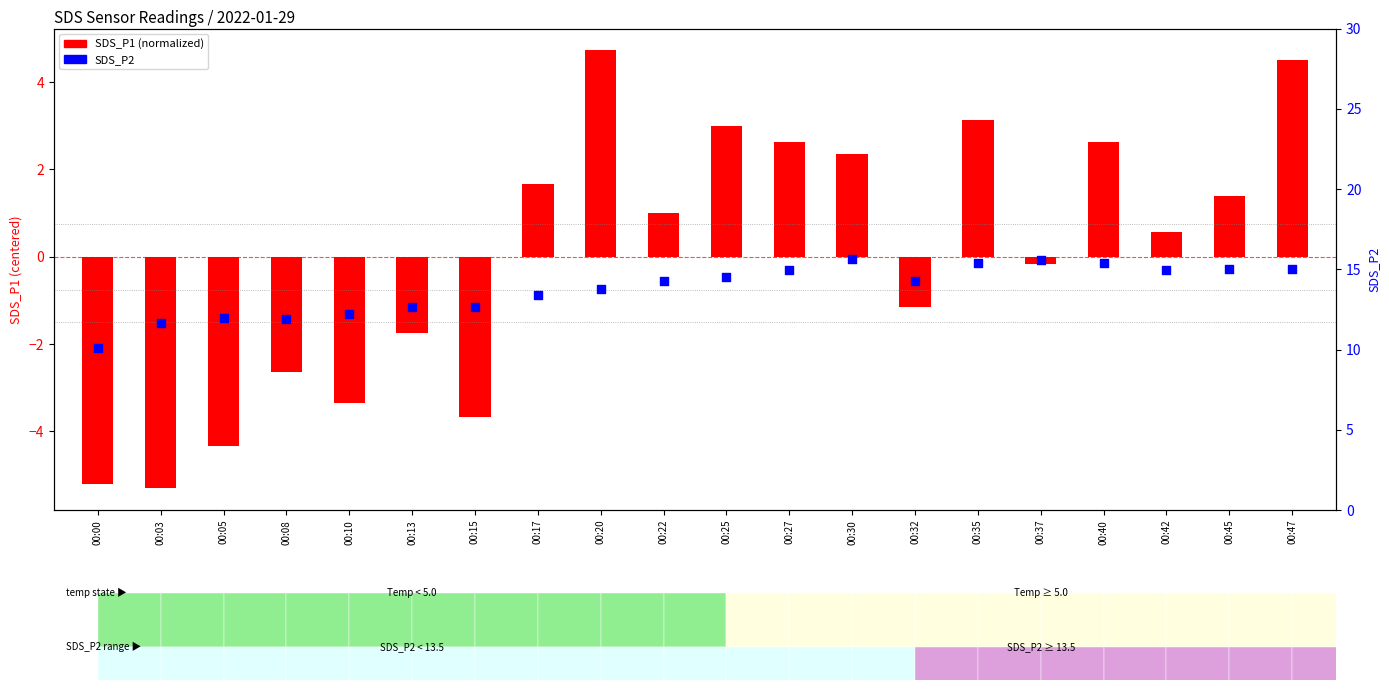

What are all the series names shown in the legend?

SDS_P1 (normalized), SDS_P2